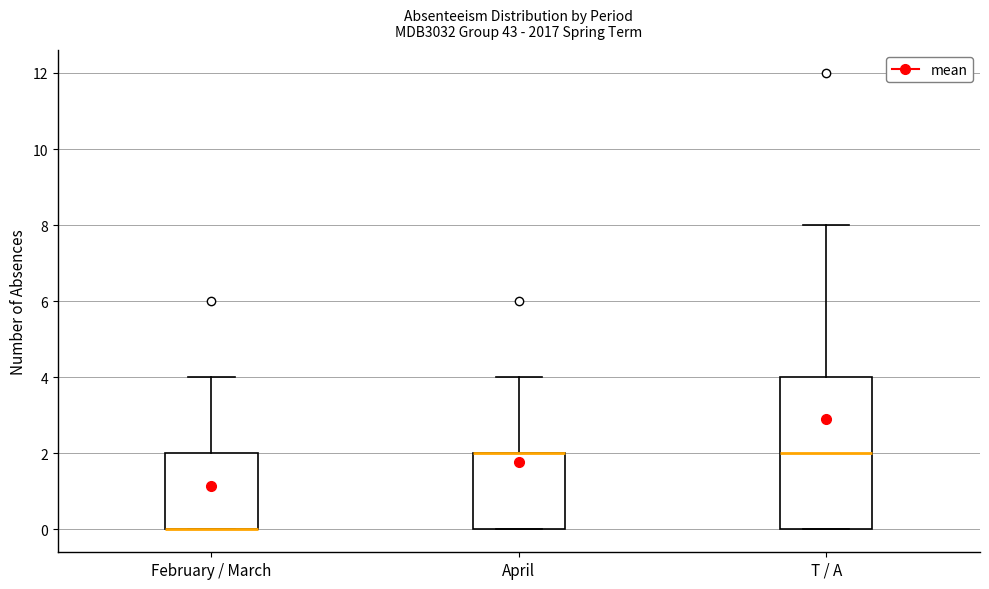

Reading left to right, read every box against the y-axis: the position of its median line, the range the box covers, and the ends of its whiskers. The values are not printed on the chart, so give them approximately, as read against the axis.

February / March: median 0 (drawn on the box's lower edge), box 0 to 2, whiskers 0 to 4
April: median 2 (drawn on the box's upper edge), box 0 to 2, whiskers 0 to 4
T / A: median 2, box 0 to 4, whiskers 0 to 8